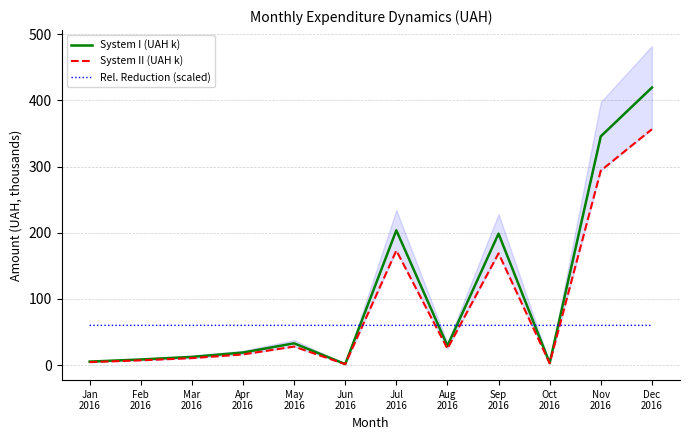

Reading left to right, list all the values displayed in this chart.

System I (UAH k): 5.2	8.4	12.3	18.9	32.8	1.5	203.6	29.0	198.6	3.1	345.7	419.4
System II (UAH k): 4.4	7.1	10.5	16.1	27.9	1.3	173.1	24.7	168.8	2.6	293.8	356.5
Rel. Reduction (scaled): 60.0	60.0	60.0	60.0	60.0	60.0	60.0	60.0	60.0	60.0	60.0	60.0